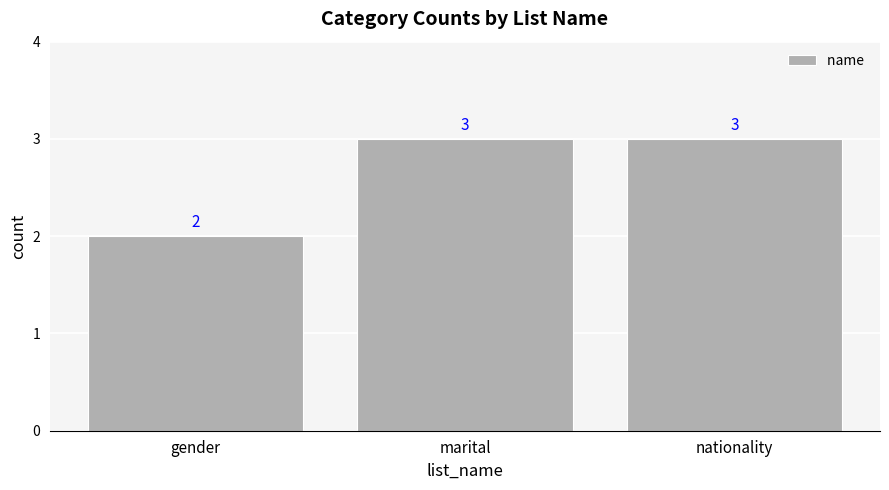

What is the sum of the values at marital and nationality?

6